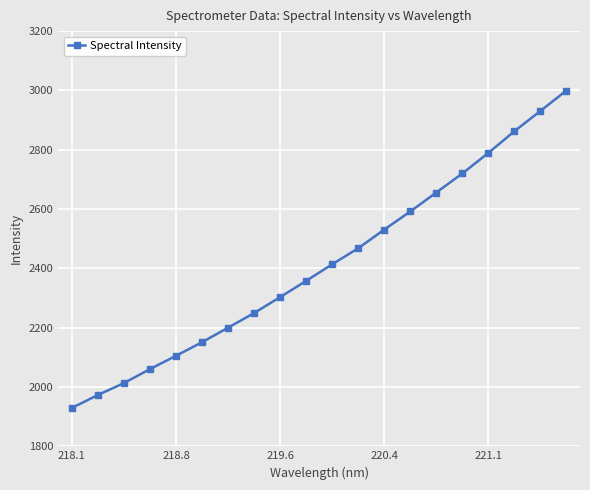

True or false: there are more than 2 points higher than both neighbors.

False